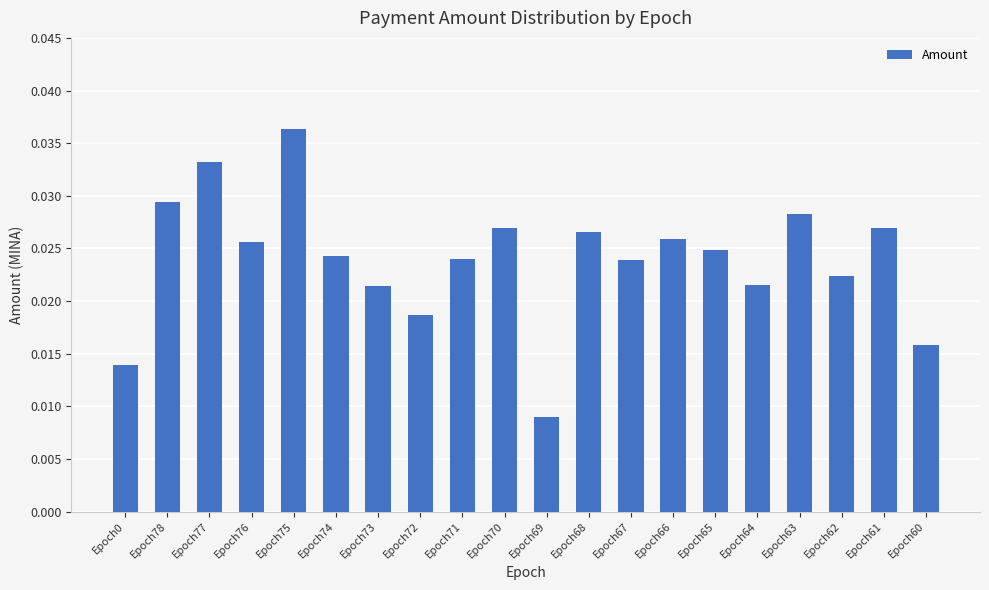

What is the sum of all values?

0.5